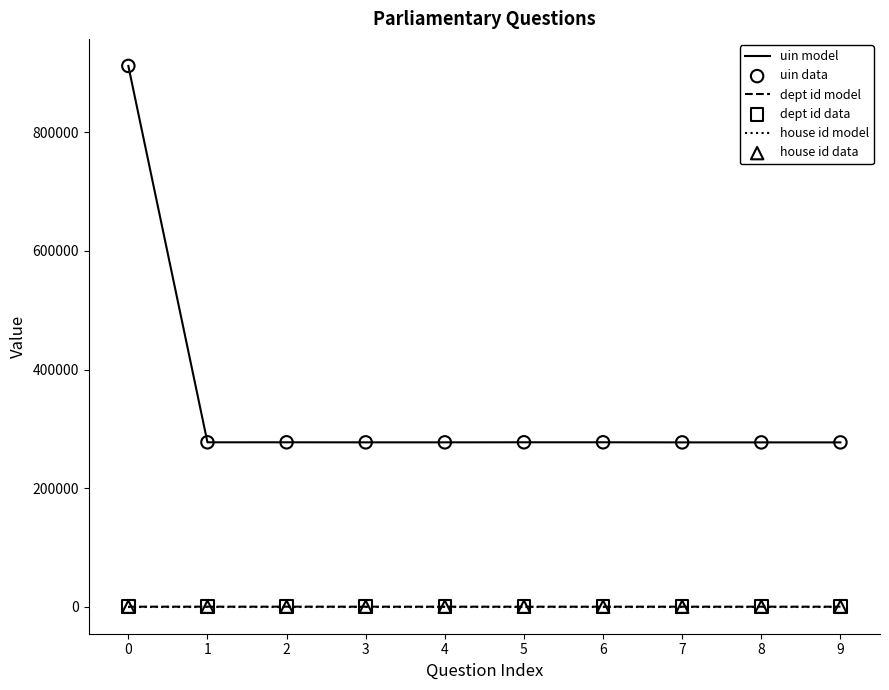

Which series has the largest range (max minus min)?

uin model